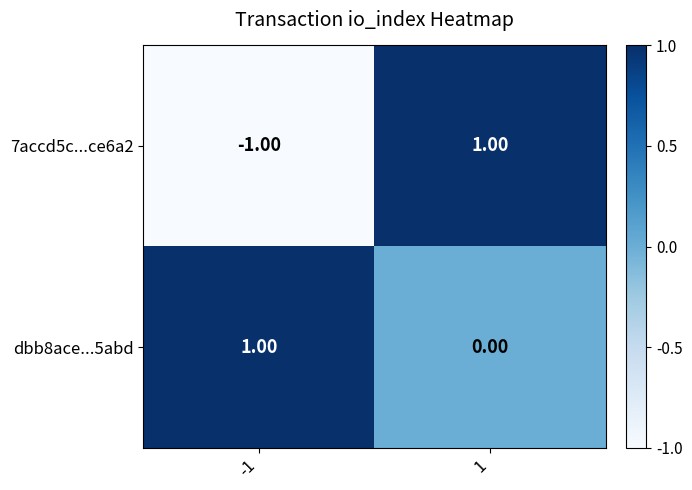

Which series has the largest range (max minus min)?

7accd5c...ce6a2